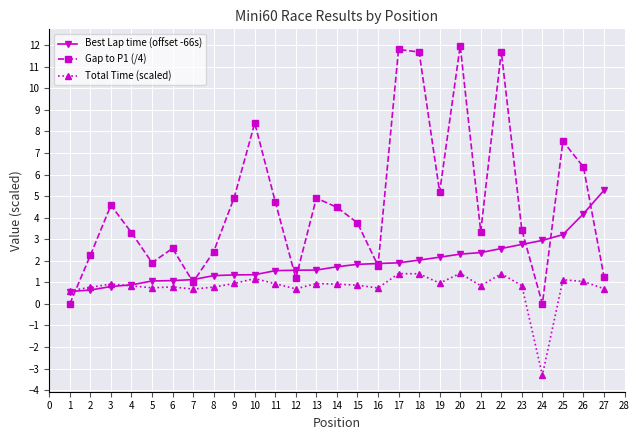

What is the difference between the highest and lowest values at 18?

10.3